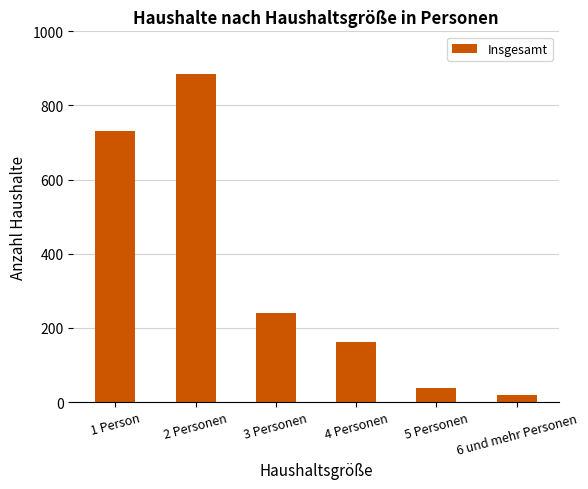

At which category does the chart reach its minimum across all series?

6 und mehr Personen